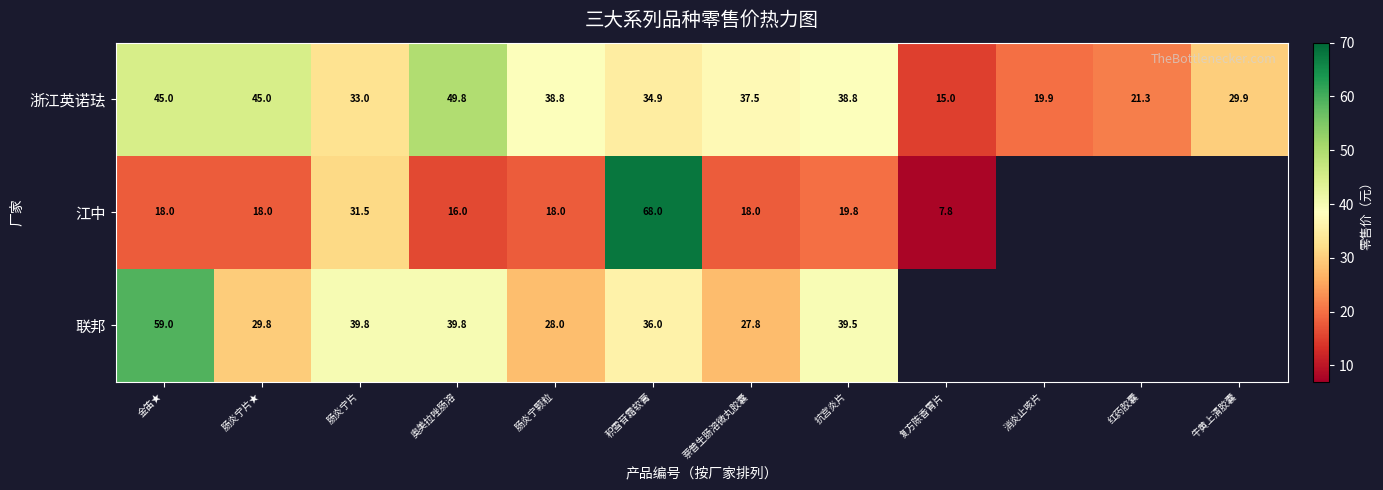

The 联邦 series shows 22.9 at 金笛★. True or false?

False